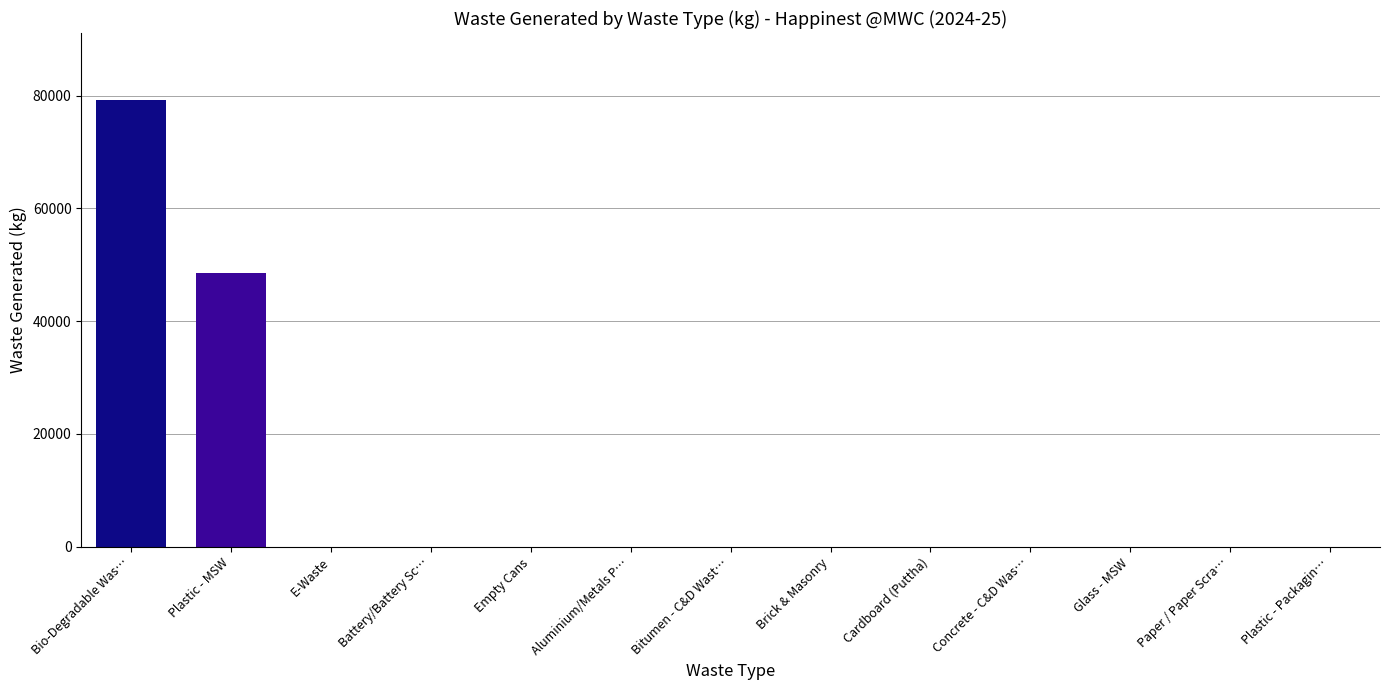

The chart shows a value of 0 at Battery/Battery Sc…. True or false?

True